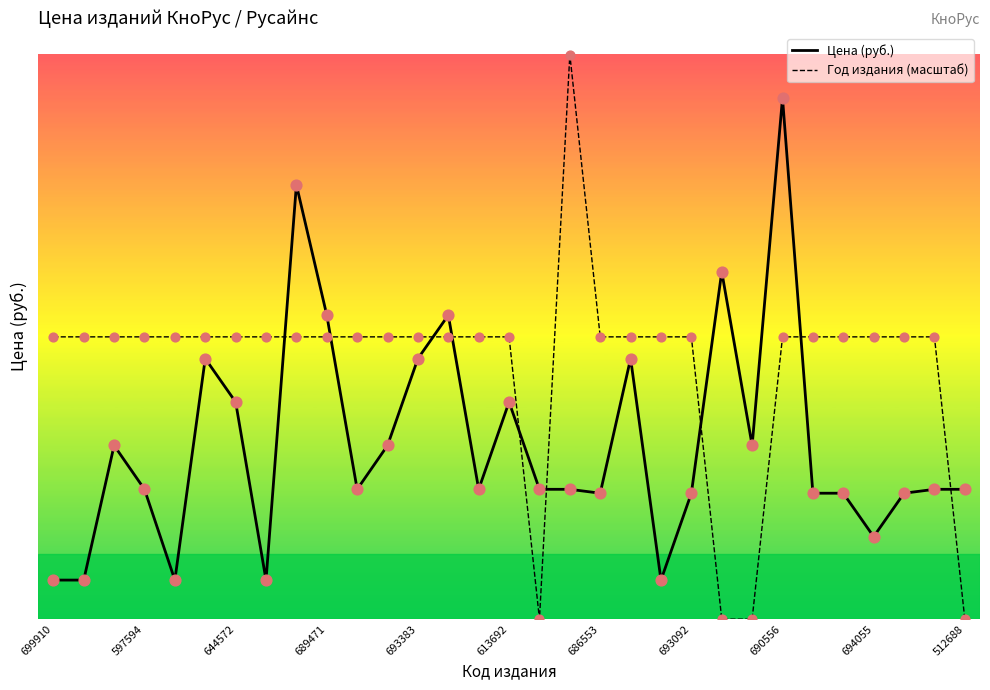

What are all the series names shown in the legend?

Цена (руб.), Год издания (масштаб)